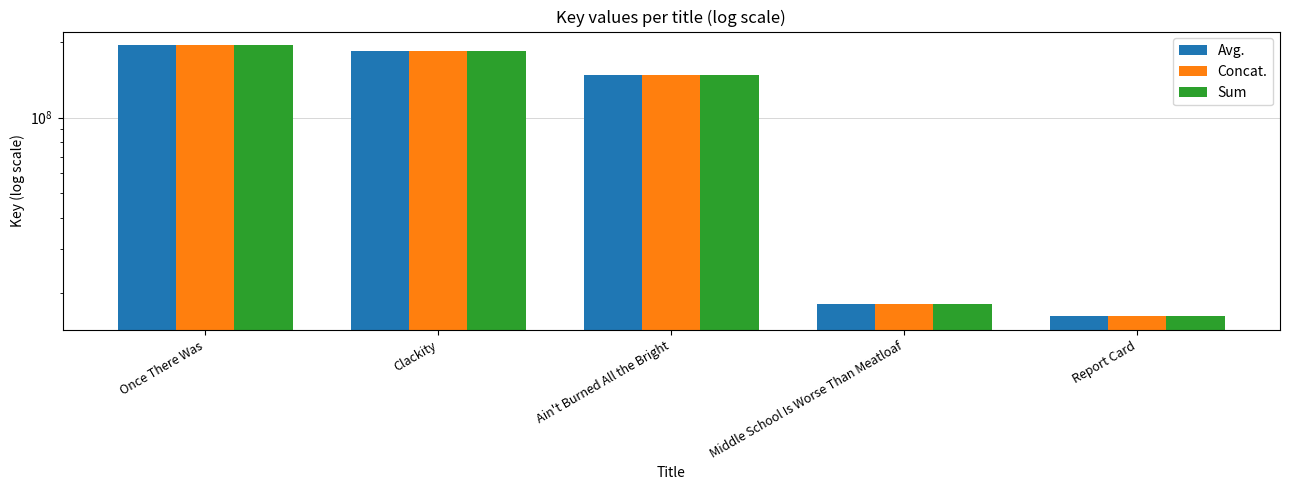

What is the sum of all Avg. values?

560981890